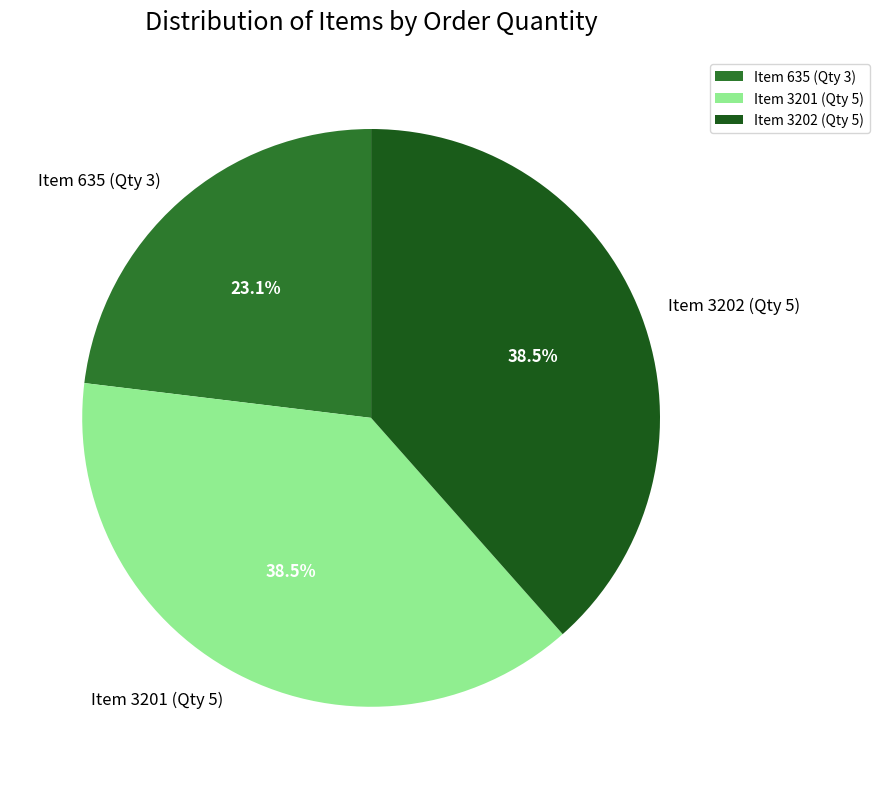

To the nearest percent, what portion does Item 635 (Qty 3) represent?

23%